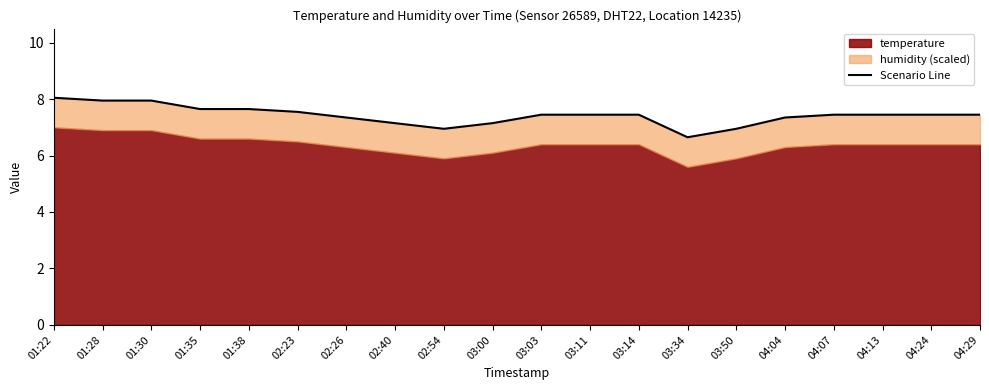

What is the difference between the maximum and second lowest values?

1.1